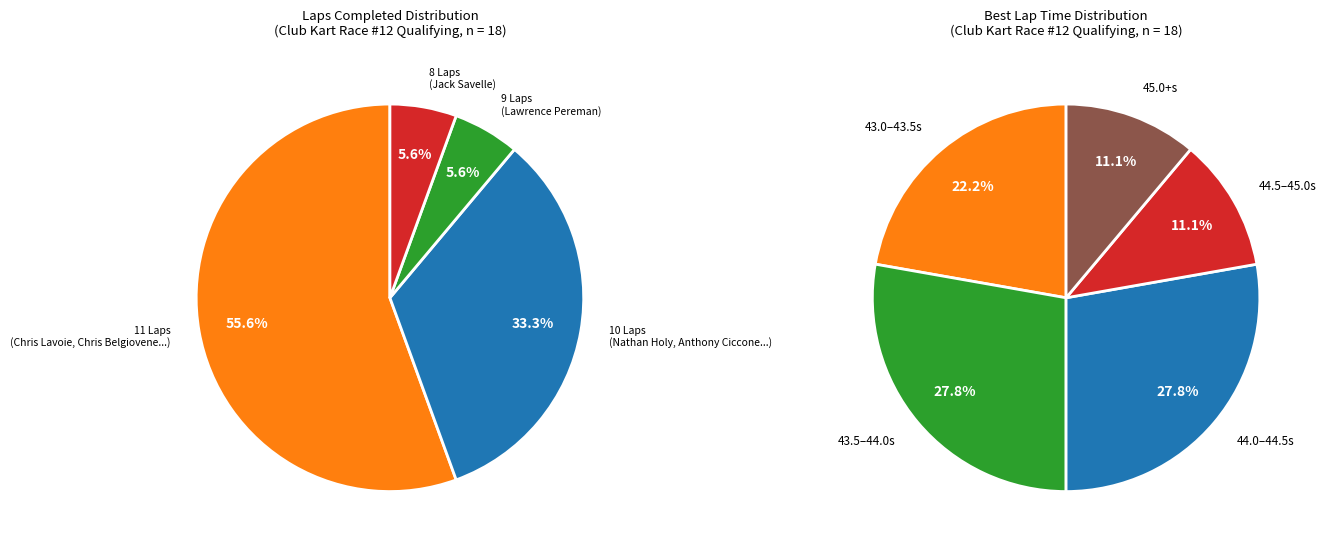

Do Anthony Ciccone and Chris Belgiovene together represent more than half of the pie?

No